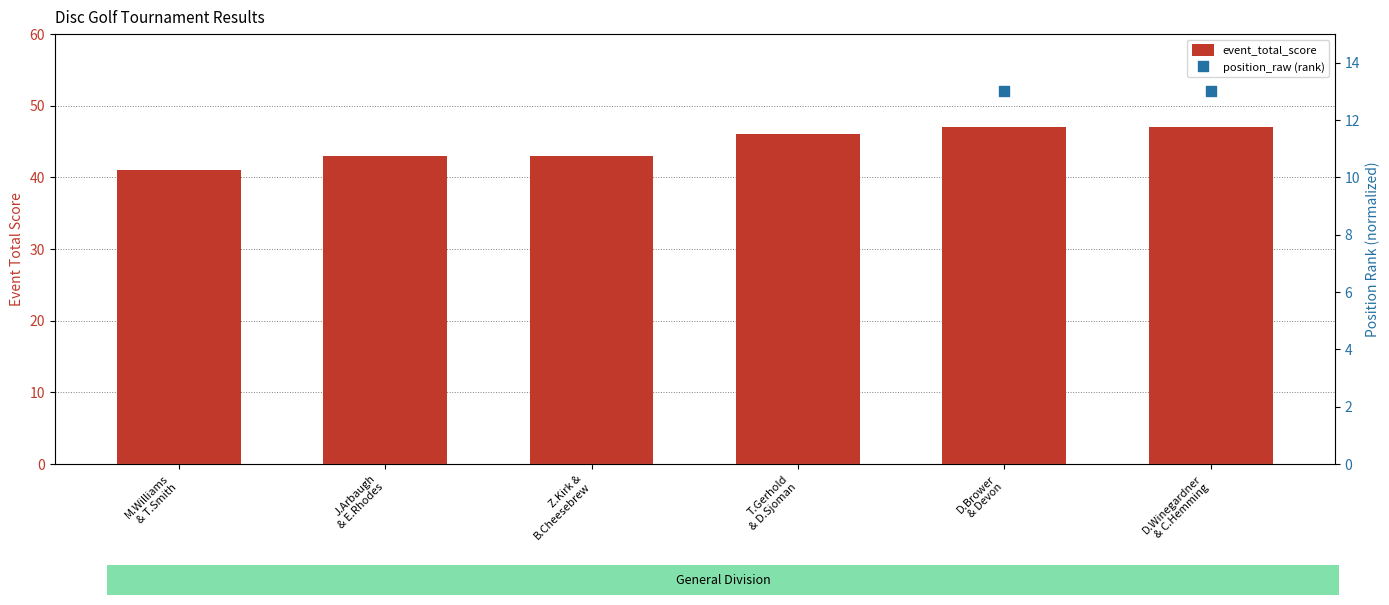

At how many categories does at least one series exceed 46?

2